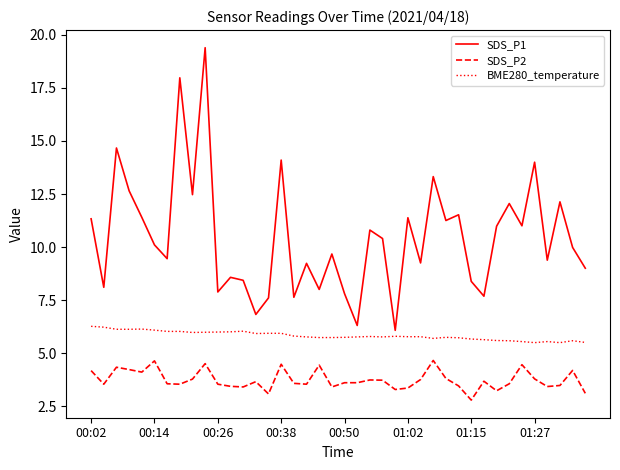

What is the difference between the maximum and minimum values in the SDS_P2 series?

1.9